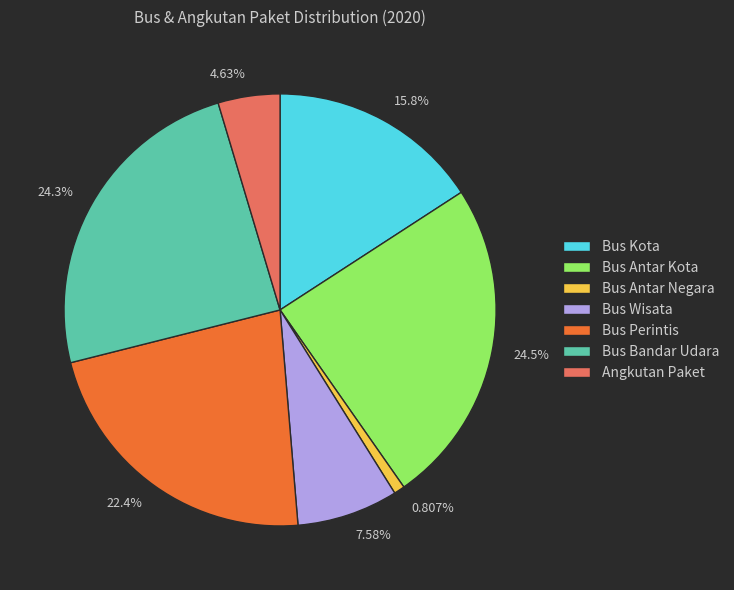

To the nearest percent, what percentage of the pie is Bus Antar Kota?

24%